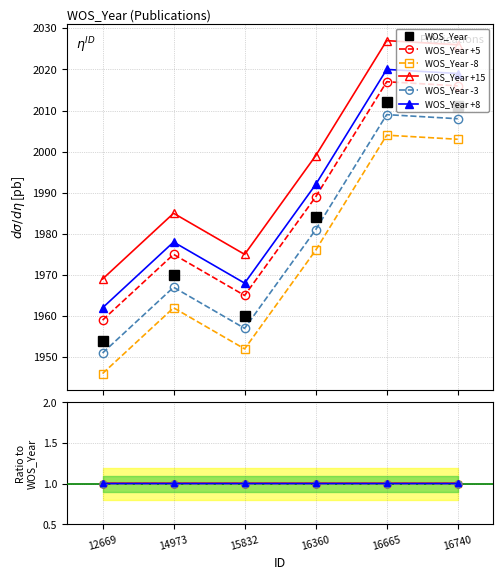

The WOS_Year +15 series shows 1.0 at 16665. True or false?

True